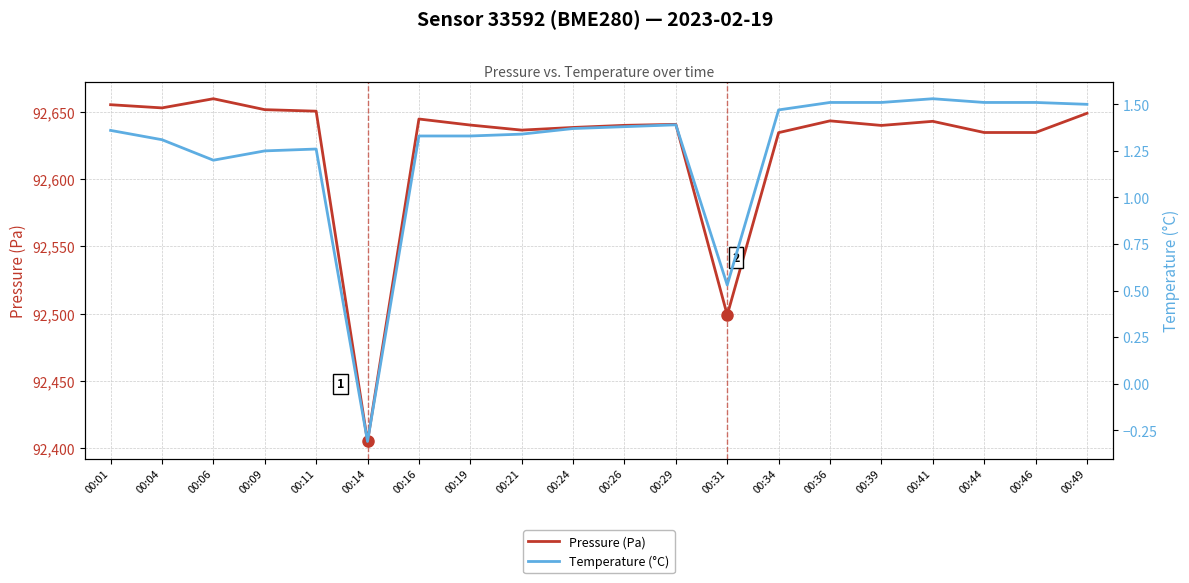

What value does the Pressure (Pa) series have at 00:16?

92644.7